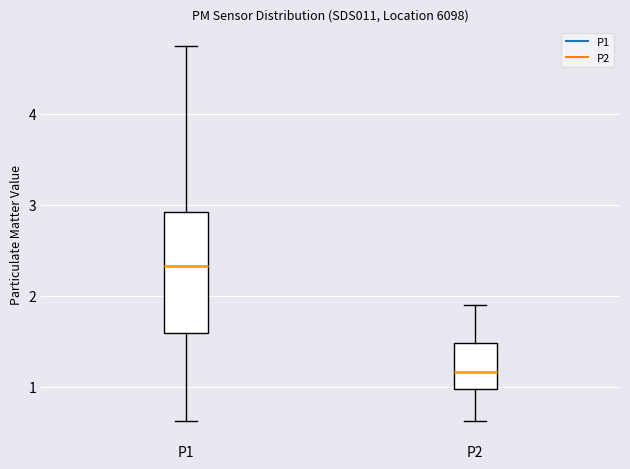

Which box is the tallest, from its lower edge to its upper edge?

P1